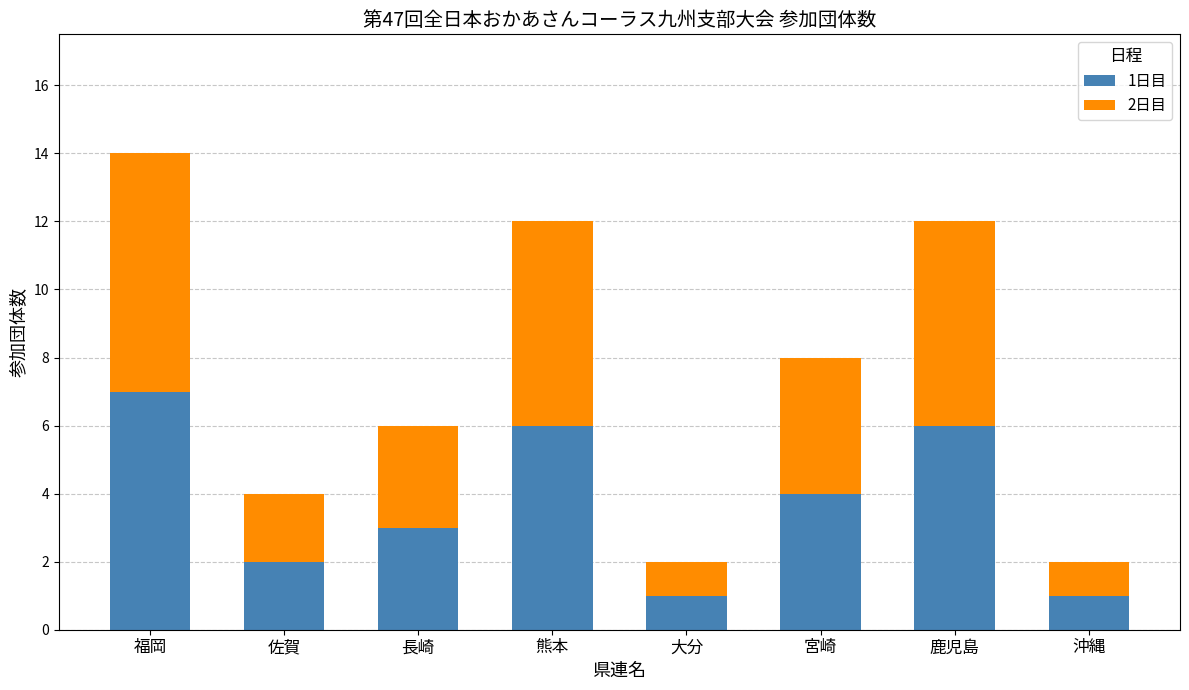

How many series are shown in this chart?

2